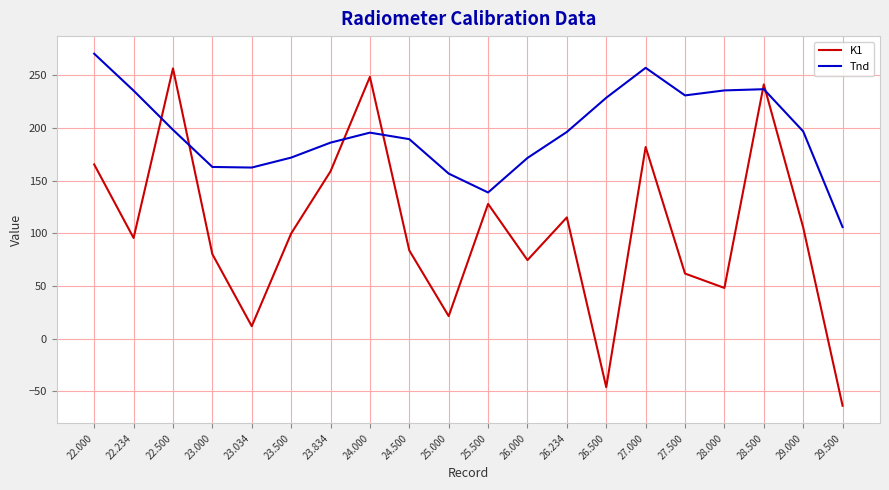

After their last crossing, which series has the higher values: K1 or Tnd?

Tnd